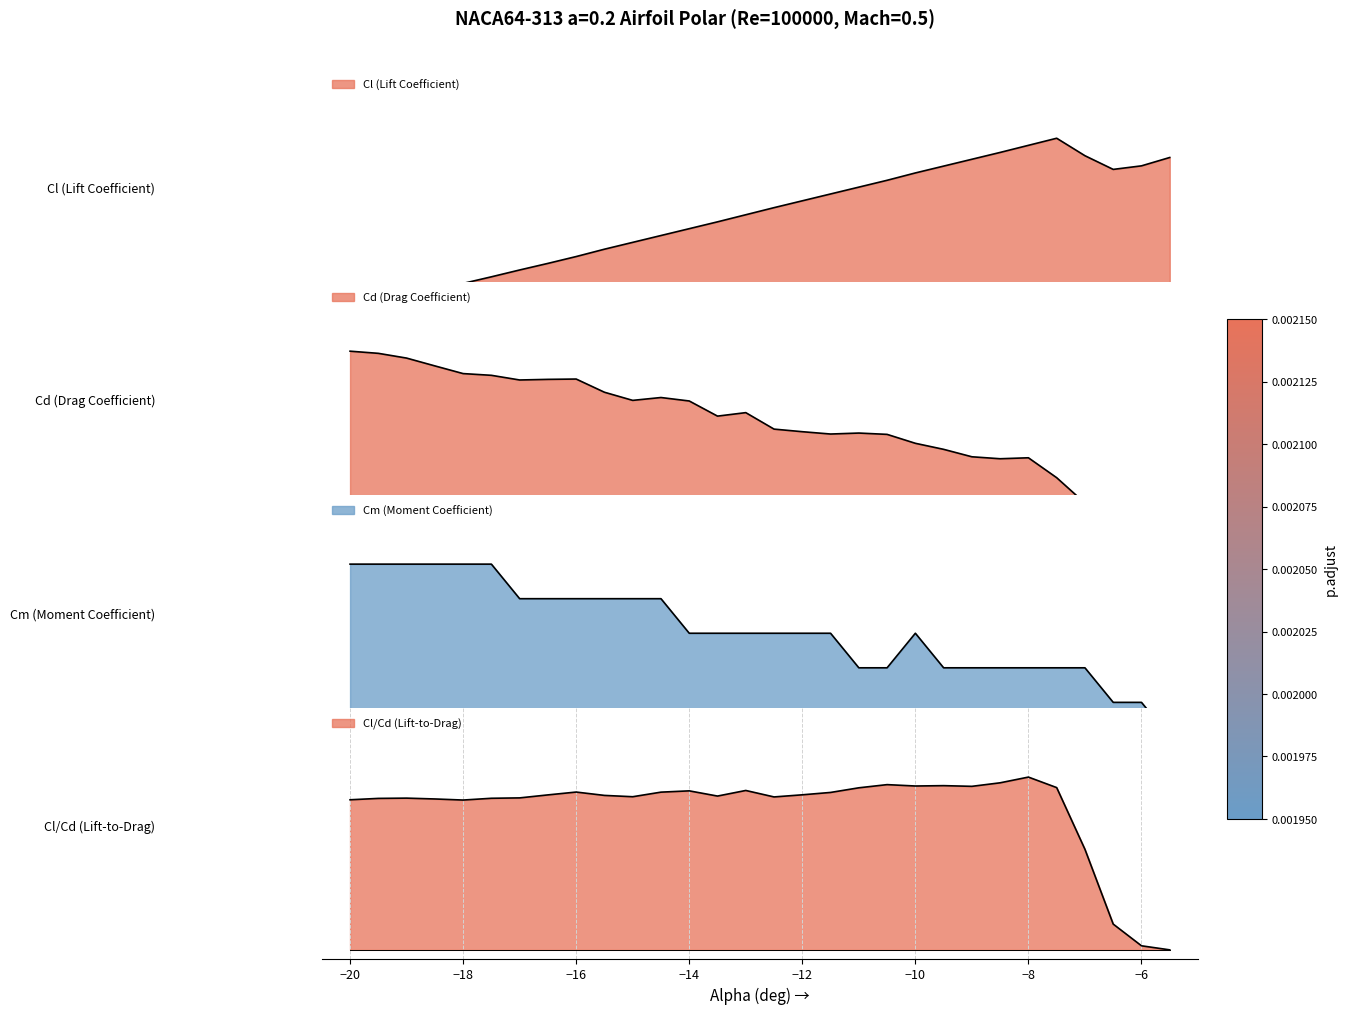

How many times do Cd and Cm cross each other?

8